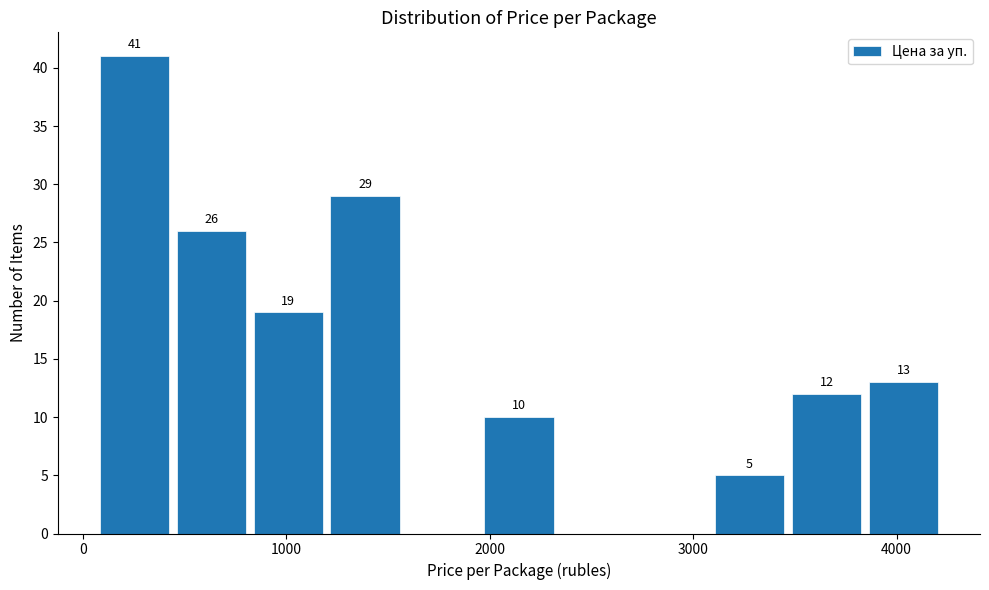

Around what value on the x-axis is the tallest bar? Give the approximate position of its centre, as read against the axis.

300